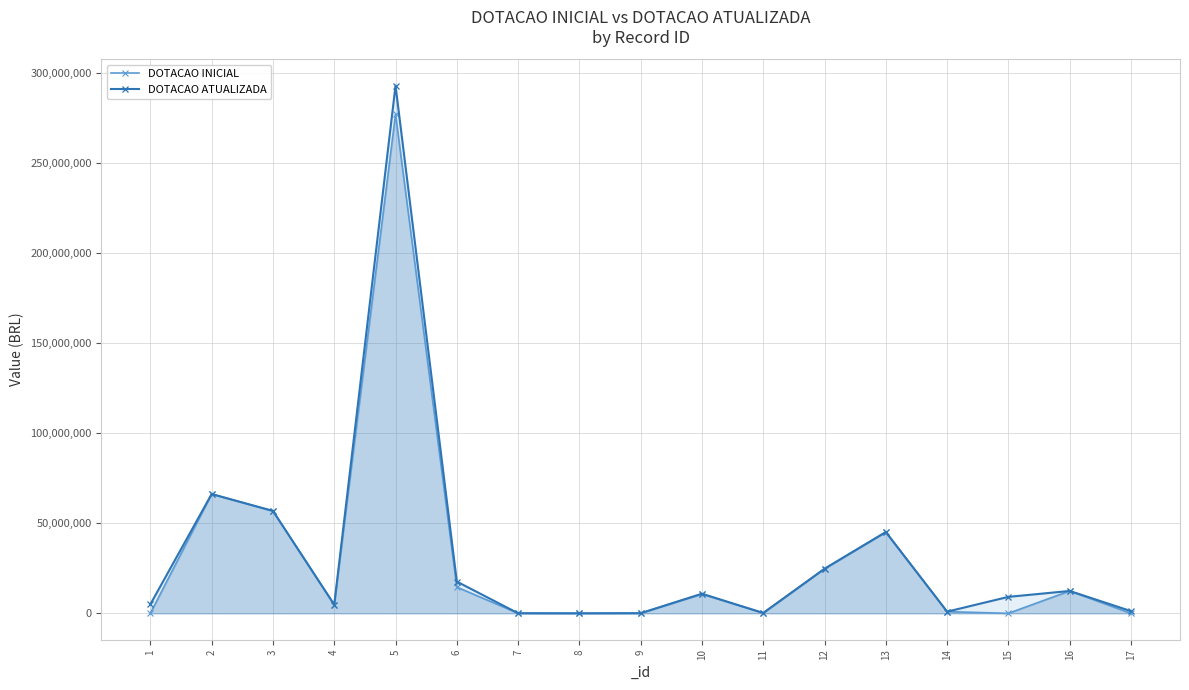

True or false: DOTACAO INICIAL has a value of 4803216 at 4.

True